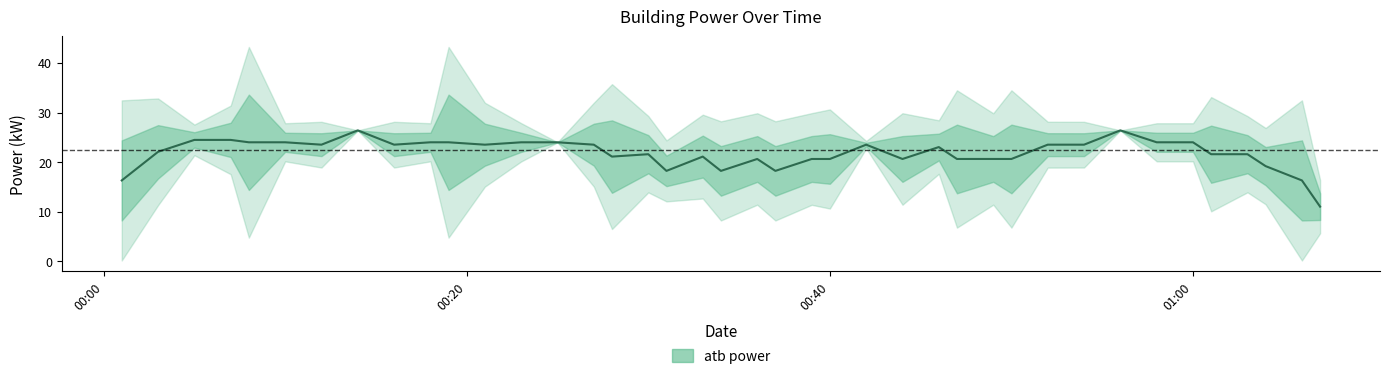

The chart shows a value of 11.5 at 6. True or false?

False